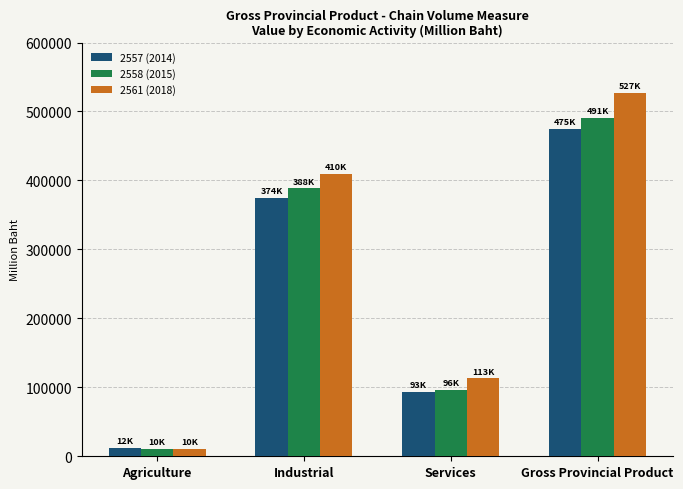

What is the difference between the maximum and minimum values in the 2557 (2014) series?

462574.5